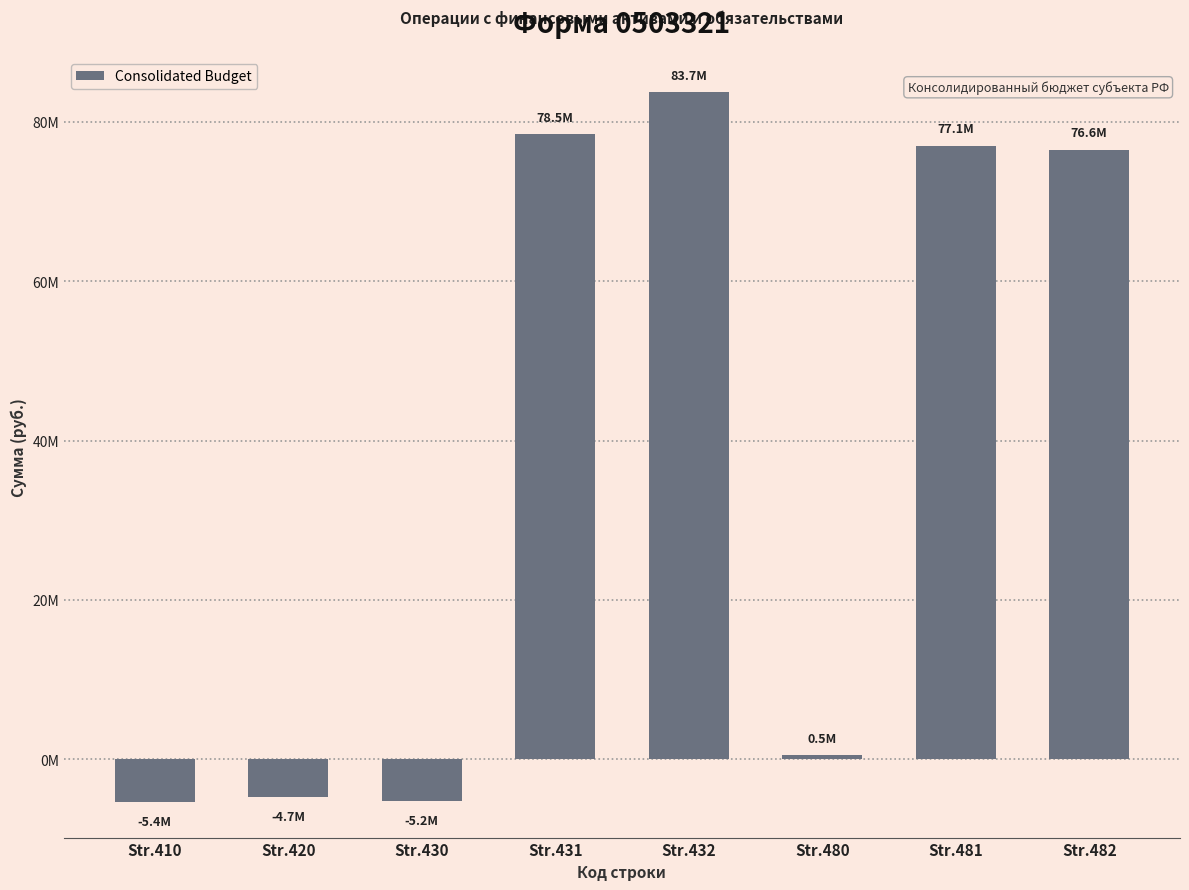

Are the bars horizontal?

No